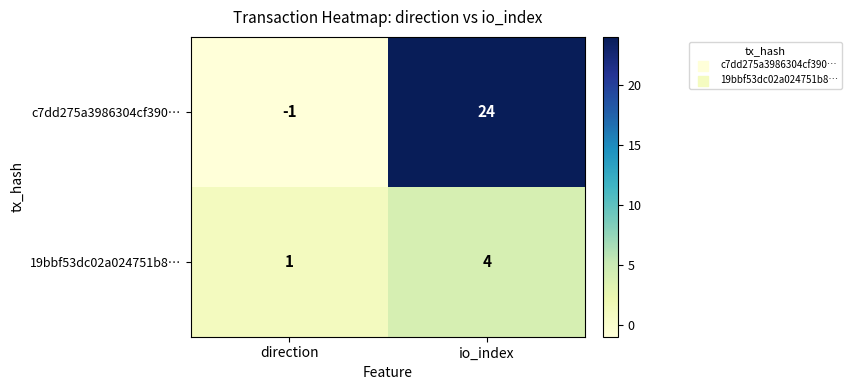

What is the sum of all c7dd275a3986304cf390… values?

23